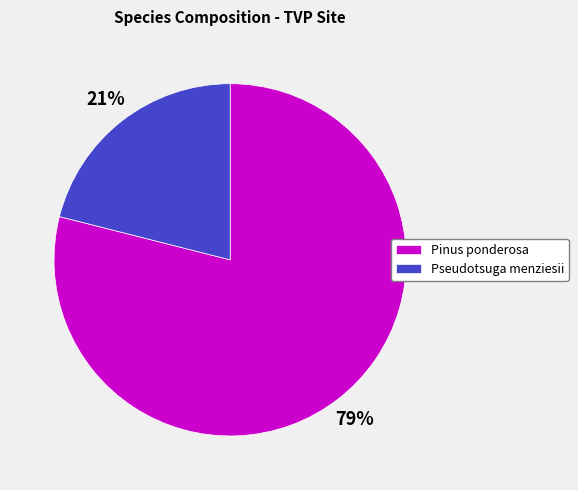

Approximately how many times larger is the value at Pseudotsuga menziesii compared to Pinus ponderosa?

0.3